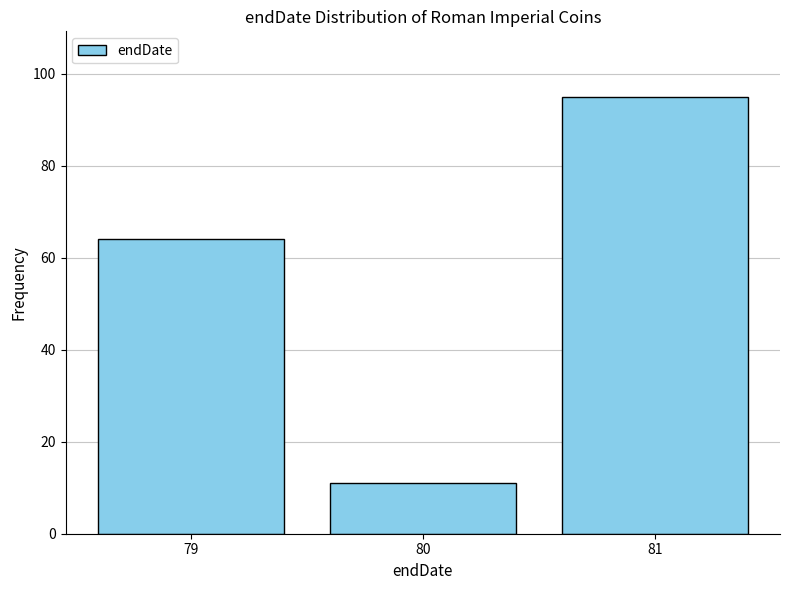

How tall is the bar that spans 79.5 to 80.5 on the x-axis? The values are not printed on the chart, so give them approximately, as read against the axis.

12